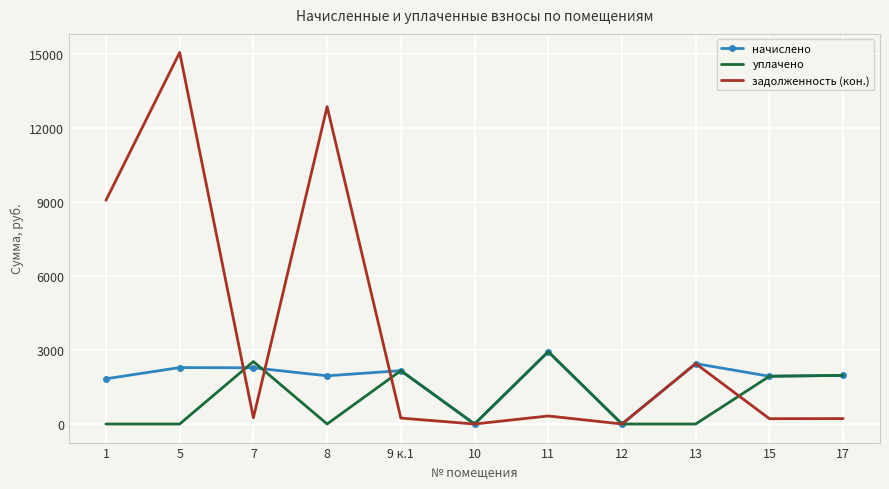

List the series in order of their overall mean, lowest first.

уплачено, начислено, задолженность (кон.)